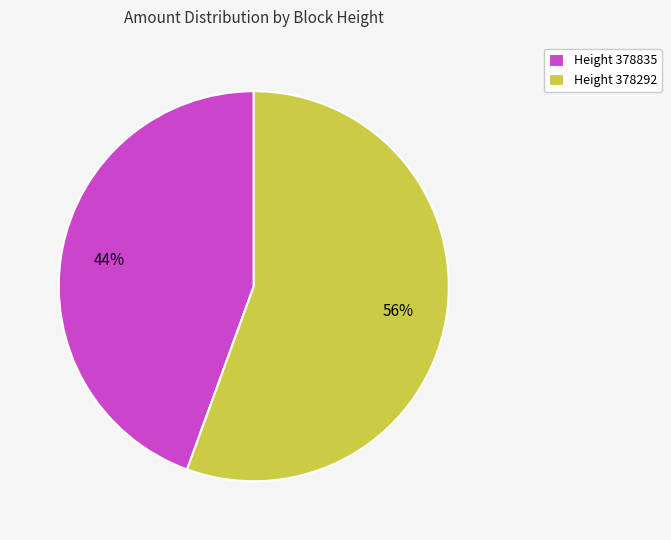

True or false: Height 378292 accounts for 56% of the total.

True